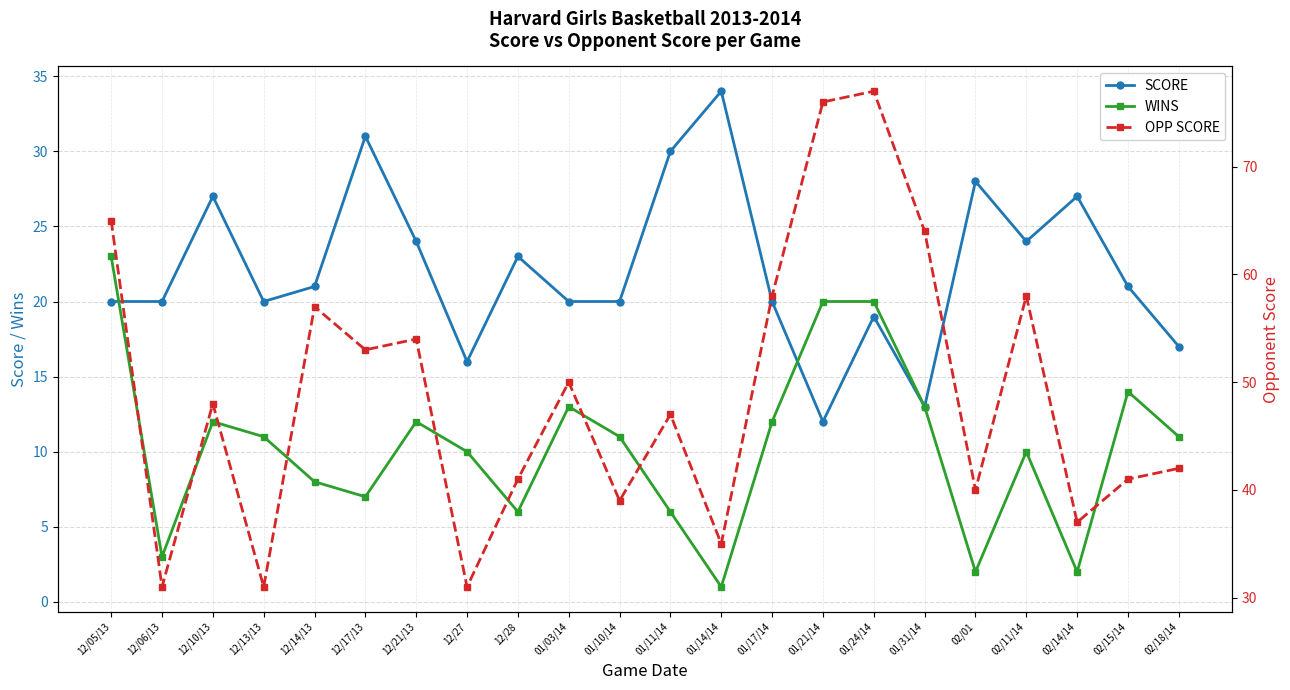

True or false: WINS has a value of 13 at 01/03/14.

True